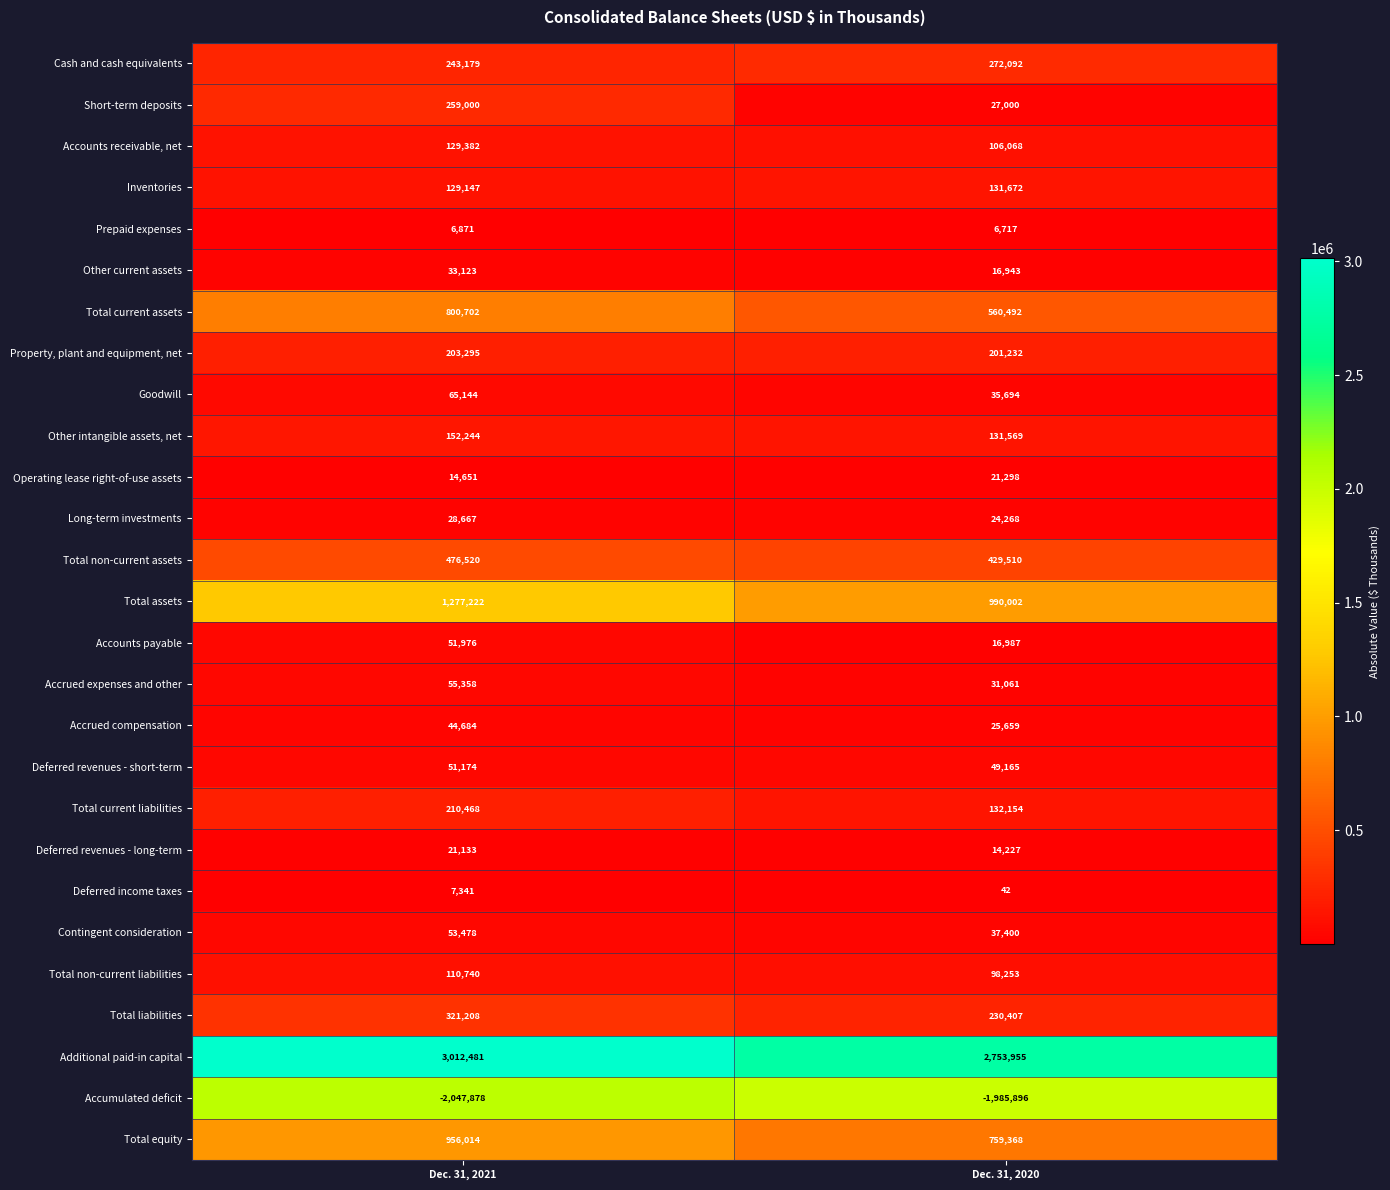

What is the average value of the Deferred revenues - short-term series?

50170